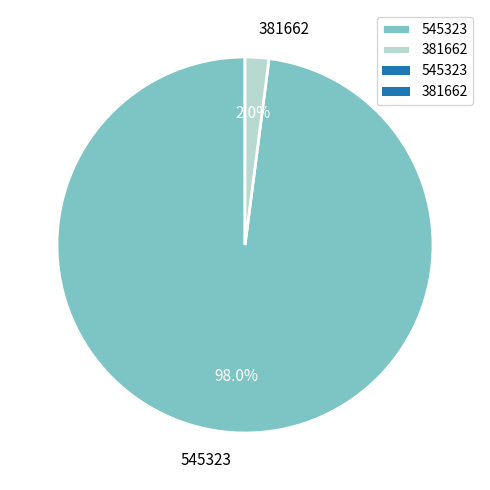

Which category has the biggest portion of the pie?

545323